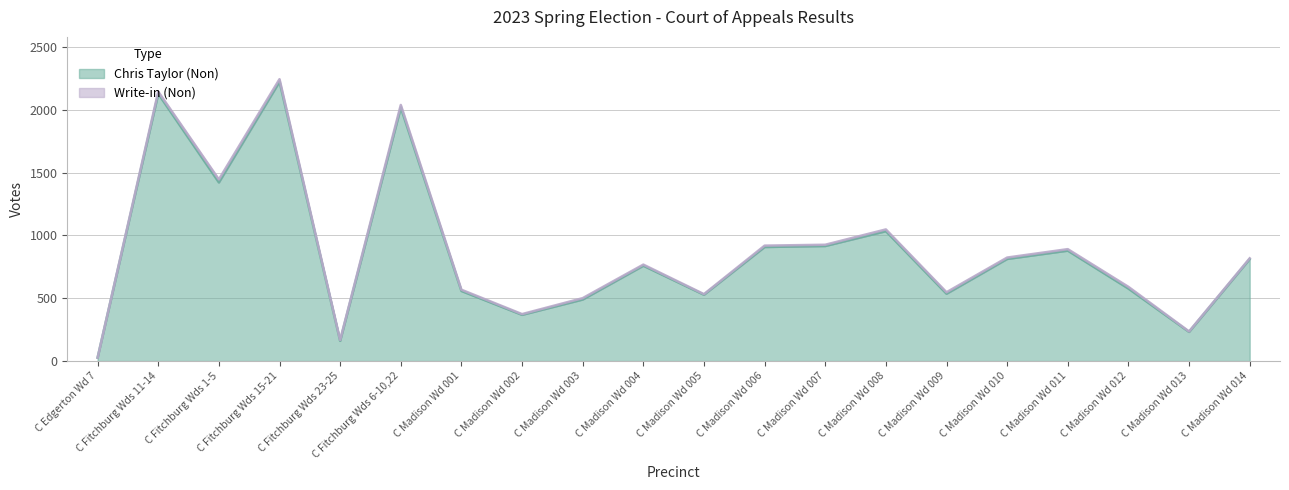

What position from the right is C Fitchburg Wds 6-10,22?

15